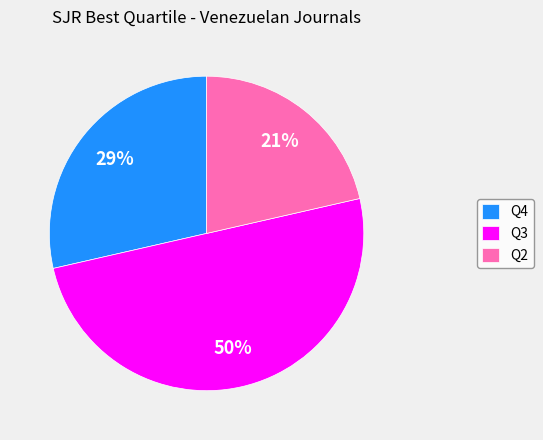

How many slices are in this pie chart?

3